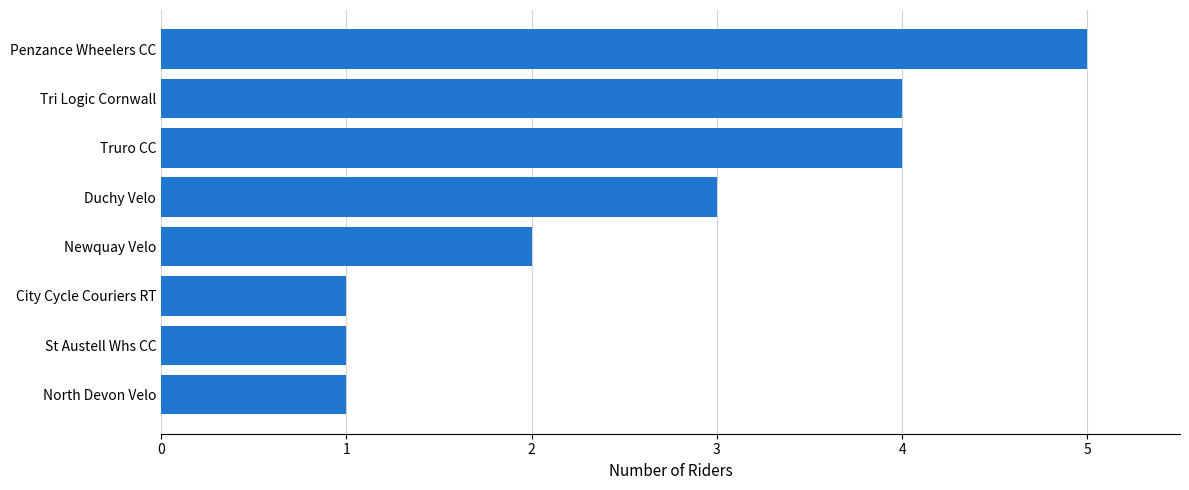

What is the ratio of the value at North Devon Velo to the value at City Cycle Couriers RT?

1.0